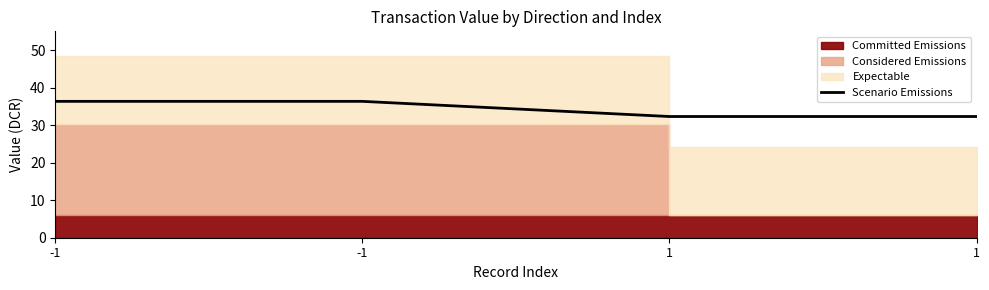

Is it true that the value at -1 is 36.3?

True